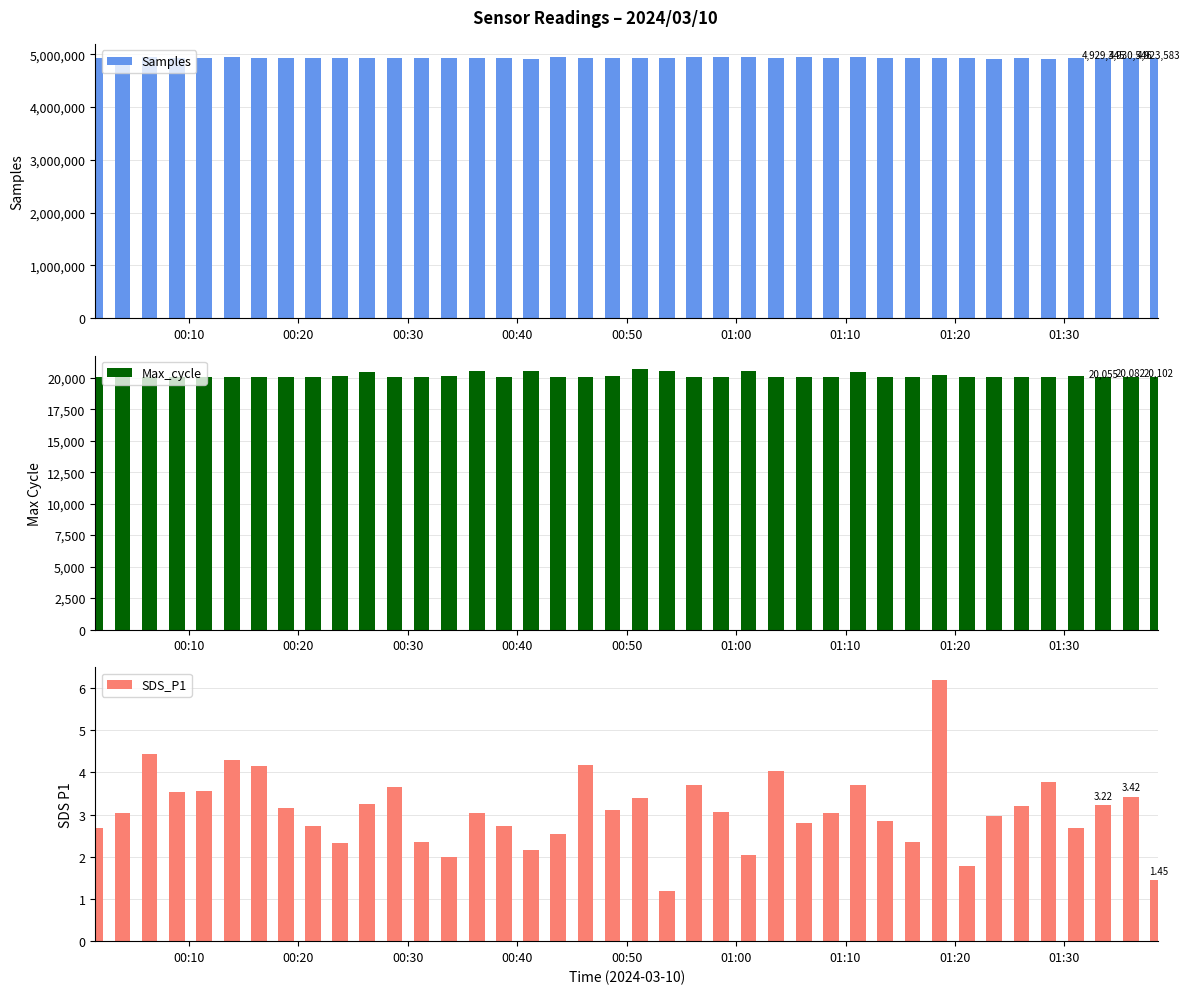

How many distinct data groups are displayed?

3